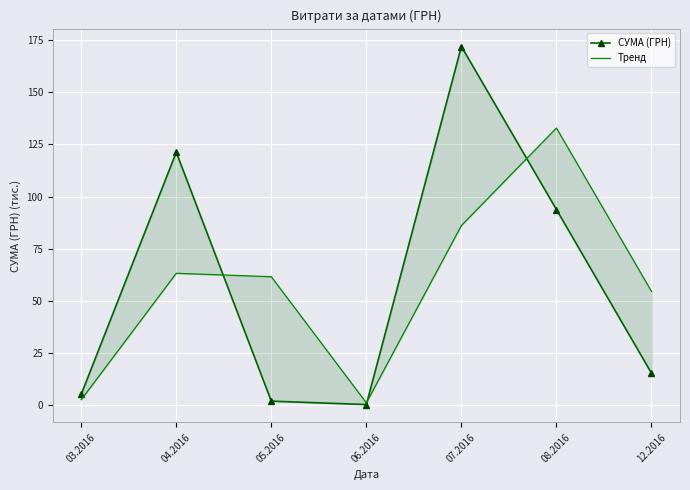

Reading left to right, extract all data points from this chart.

СУМА (ГРН): 03.2016=5.1	04.2016=121.2	05.2016=1.9	06.2016=0.2	07.2016=171.9	08.2016=93.8	12.2016=15.3
Тренд: 03.2016=2.6	04.2016=63.2	05.2016=61.5	06.2016=1.1	07.2016=86.1	08.2016=132.8	12.2016=54.5